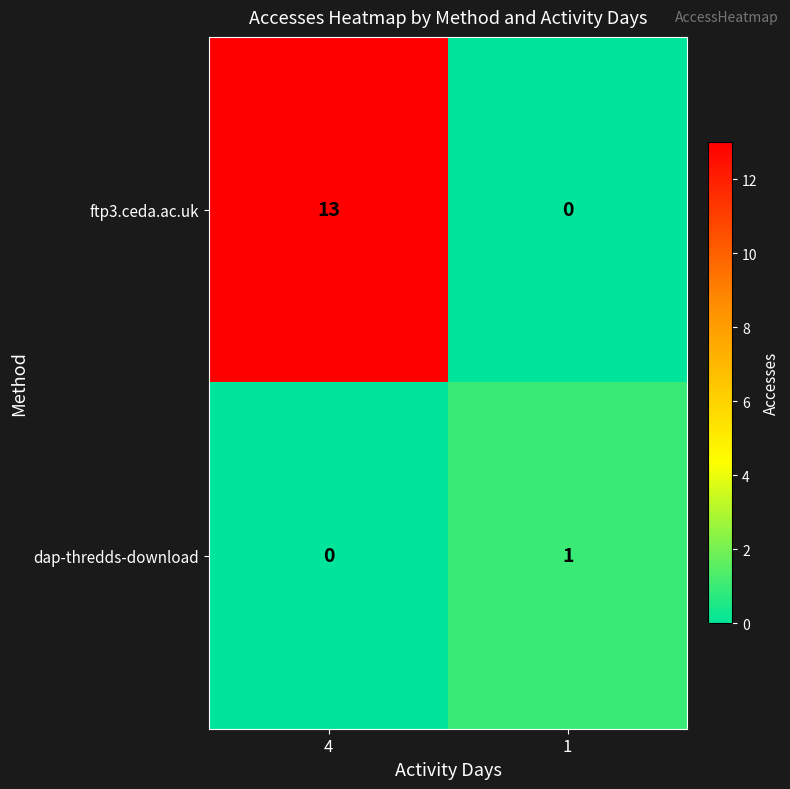

Reading left to right, list all the values displayed in this chart.

ftp3.ceda.ac.uk: 4=13	1=0
dap-thredds-download: 4=0	1=1